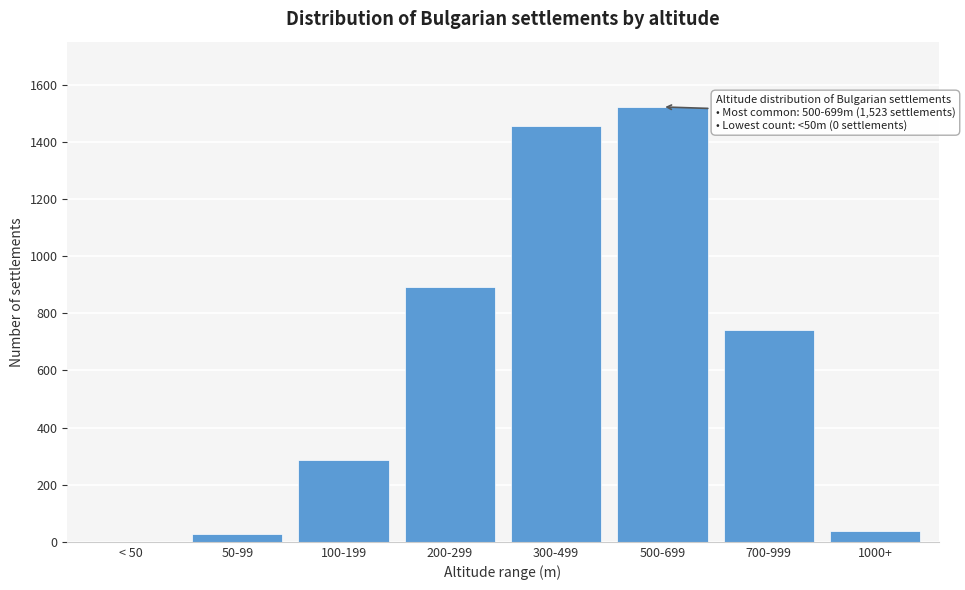

Reading right to left, list all the values displayed in this chart.

1000+=37	700-999=743	500-699=1523	300-499=1456	200-299=891	100-199=285	50-99=26	< 50=0